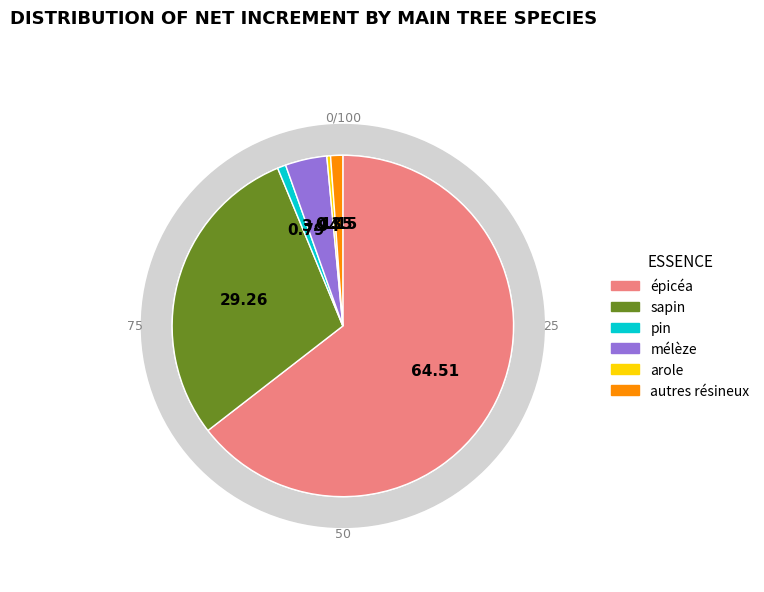

The pin slice represents 1% of the pie. True or false?

True